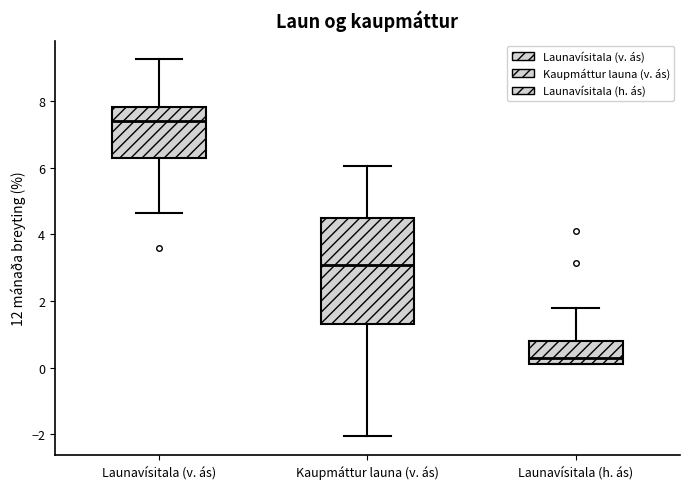

Which box is the tallest, from its lower edge to its upper edge?

Kaupmáttur launa (v. ás)